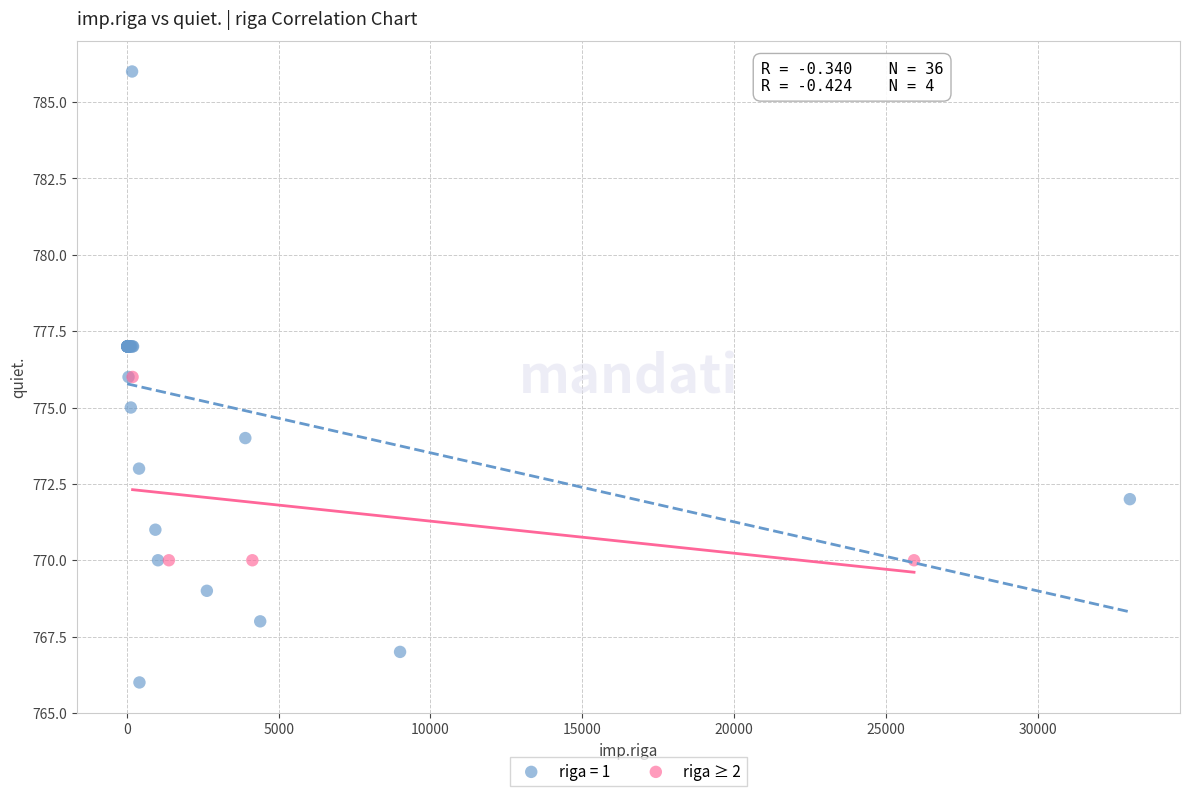

Which series reaches the maximum Y coordinate?

riga = 1